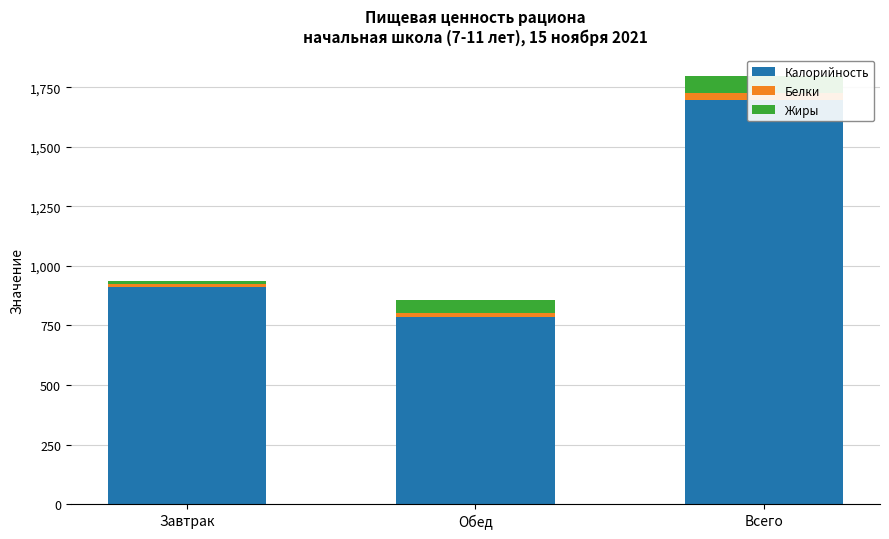

How many values in the Белки series exceed 20?

2